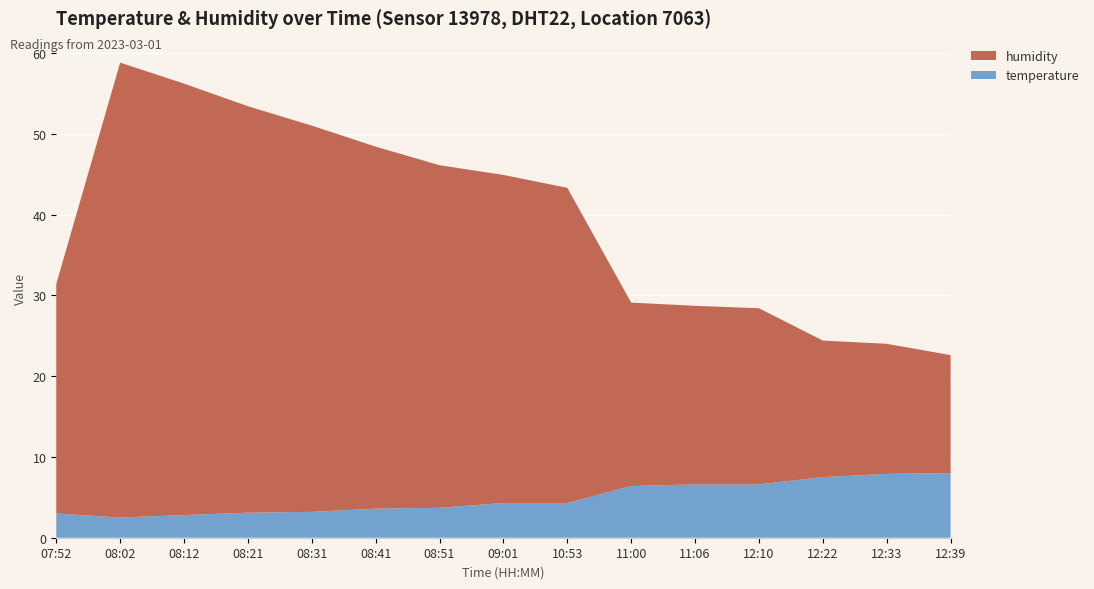

Reading left to right, what are all the values shown in this chart?

temperature: 07:52=3.0	08:02=2.5	08:12=2.8	08:21=3.1	08:31=3.2	08:41=3.6	08:51=3.7	09:01=4.3	10:53=4.3	11:00=6.4	11:06=6.6	12:10=6.6	12:22=7.5	12:33=7.9	12:39=8.0
humidity: 07:52=28.4	08:02=56.3	08:12=53.4	08:21=50.3	08:31=47.8	08:41=44.8	08:51=42.4	09:01=40.6	10:53=39.0	11:00=22.7	11:06=22.1	12:10=21.8	12:22=16.9	12:33=16.1	12:39=14.6